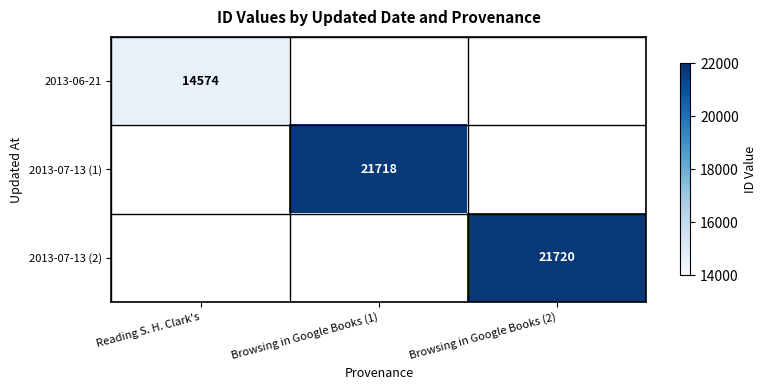

The 2013-07-13 (2) series shows 32527 at Browsing in Google Books (2). True or false?

False